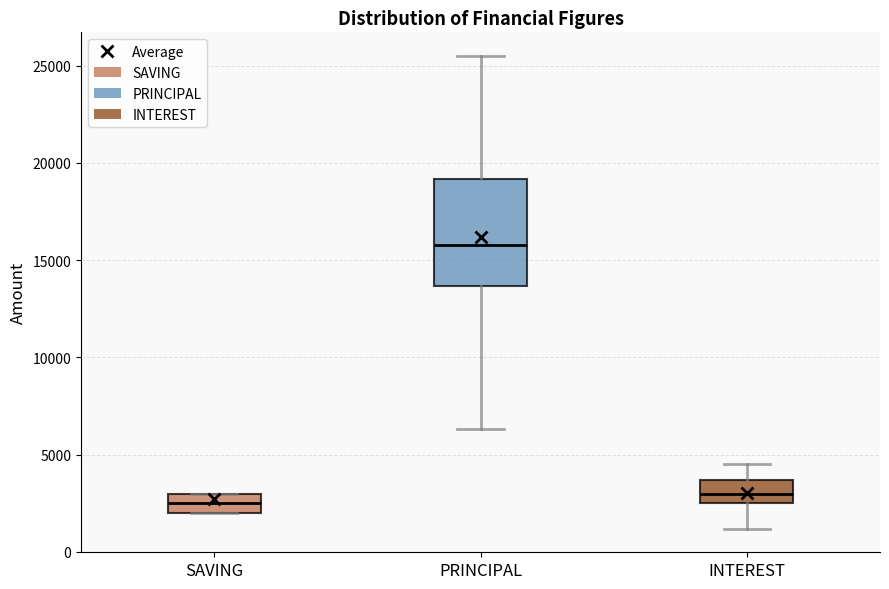

Reading left to right, transcribe this box plot: for each box, give where its median line is, the range the box spans, and where its two whiskers end, as read against the y-axis. The values are not printed on the chart, so give them approximately, as read against the axis.

SAVING: median 2500, box 2000 to 3000, whiskers 2000 to 3000
PRINCIPAL: median 16000, box 13500 to 19000, whiskers 6500 to 25500
INTEREST: median 3000, box 2500 to 3500, whiskers 1000 to 4500